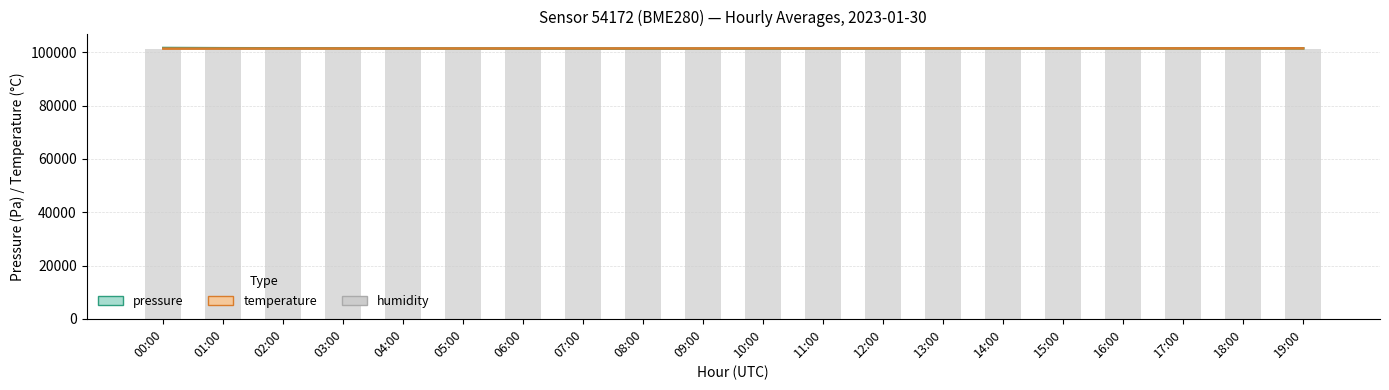

What is the value of the humidity bar at the 8th from the left?

101400.0